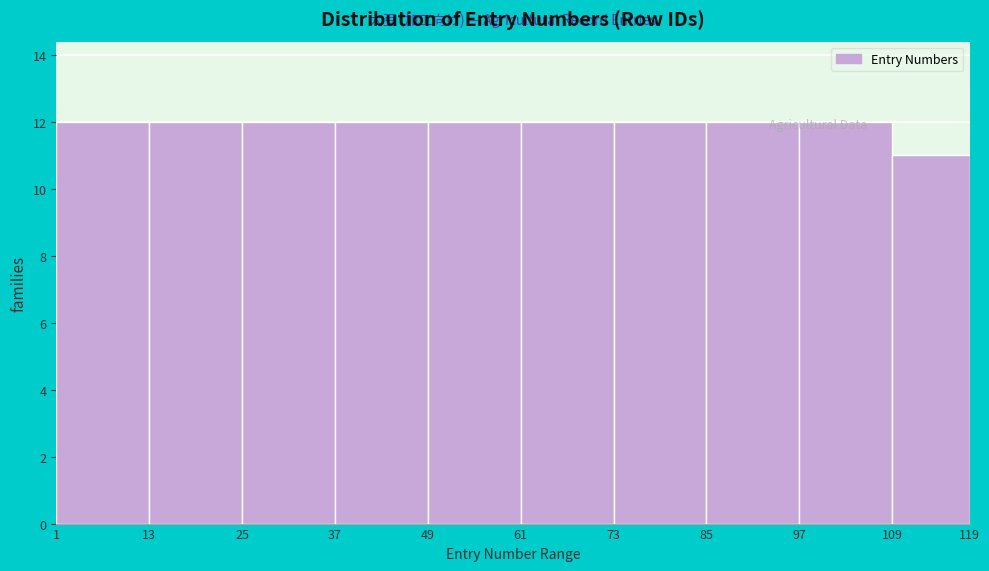

Reading left to right, list every bar in this chart as the range it spans on the x-axis followed by its height. The values are not printed on the chart, so give them approximately, as read against the axis.

1 to 13: 12
13 to 25: 12
25 to 37: 12
37 to 49: 12
49 to 61: 12
61 to 73: 12
73 to 85: 12
85 to 97: 12
97 to 109: 12
109 to 119: 11